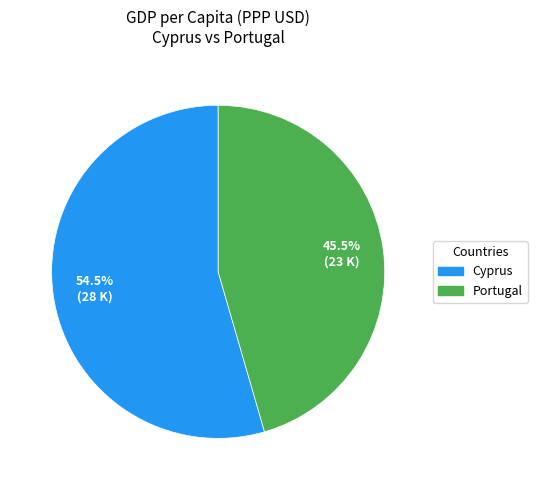

What portion of the pie excludes Cyprus?

45.5%